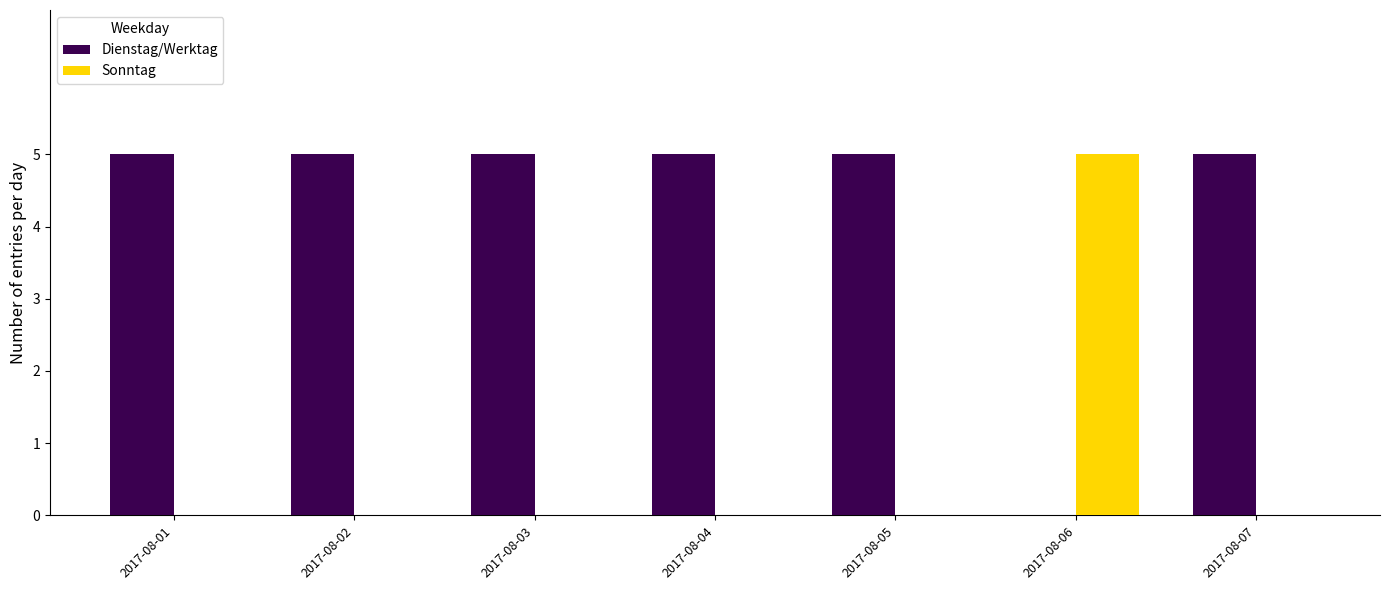

What is the approximate value of Dienstag/Werktag at 2017-08-02?

5